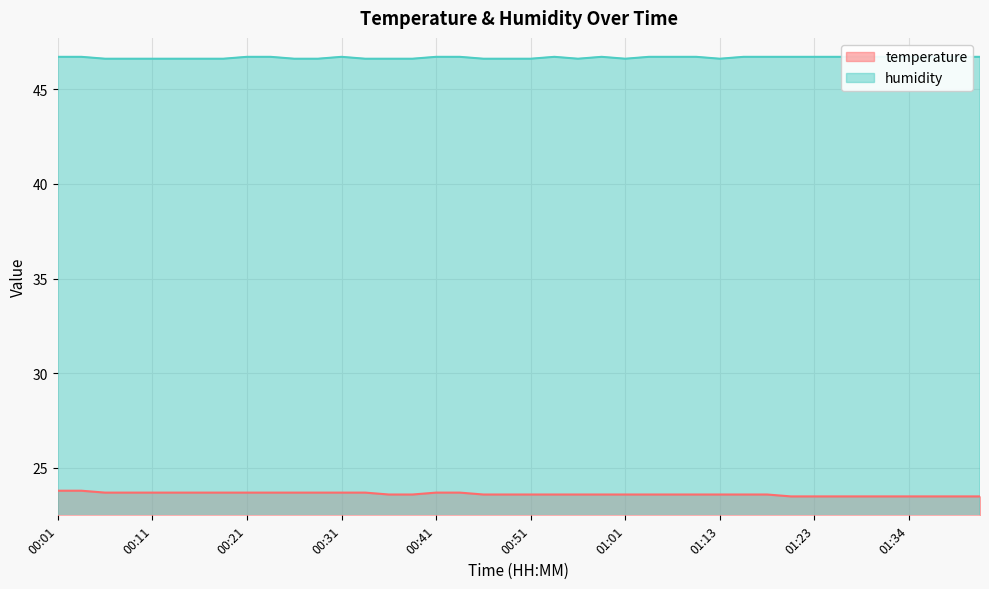

The value of humidity at 00:46 is 78.0. True or false?

False